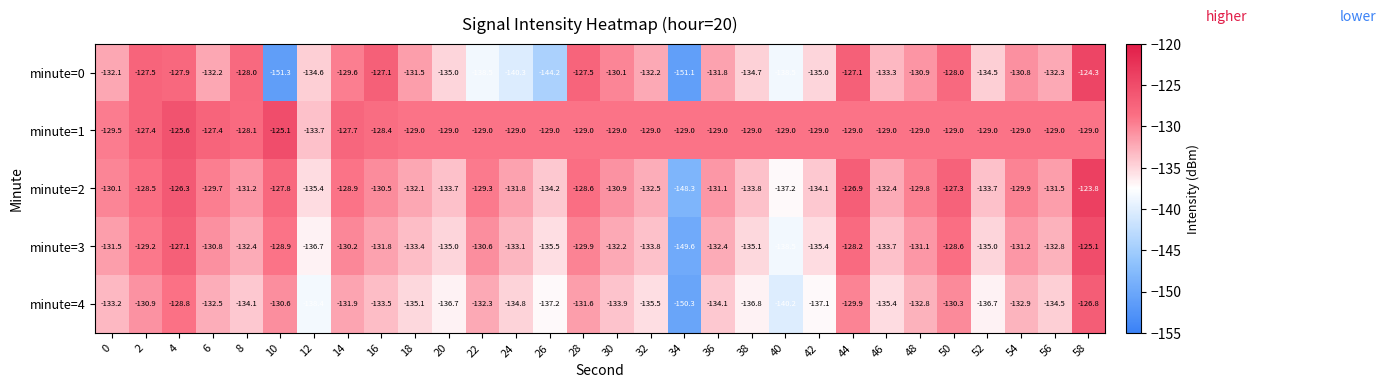

What is the minimum value shown in the chart?

-151.3